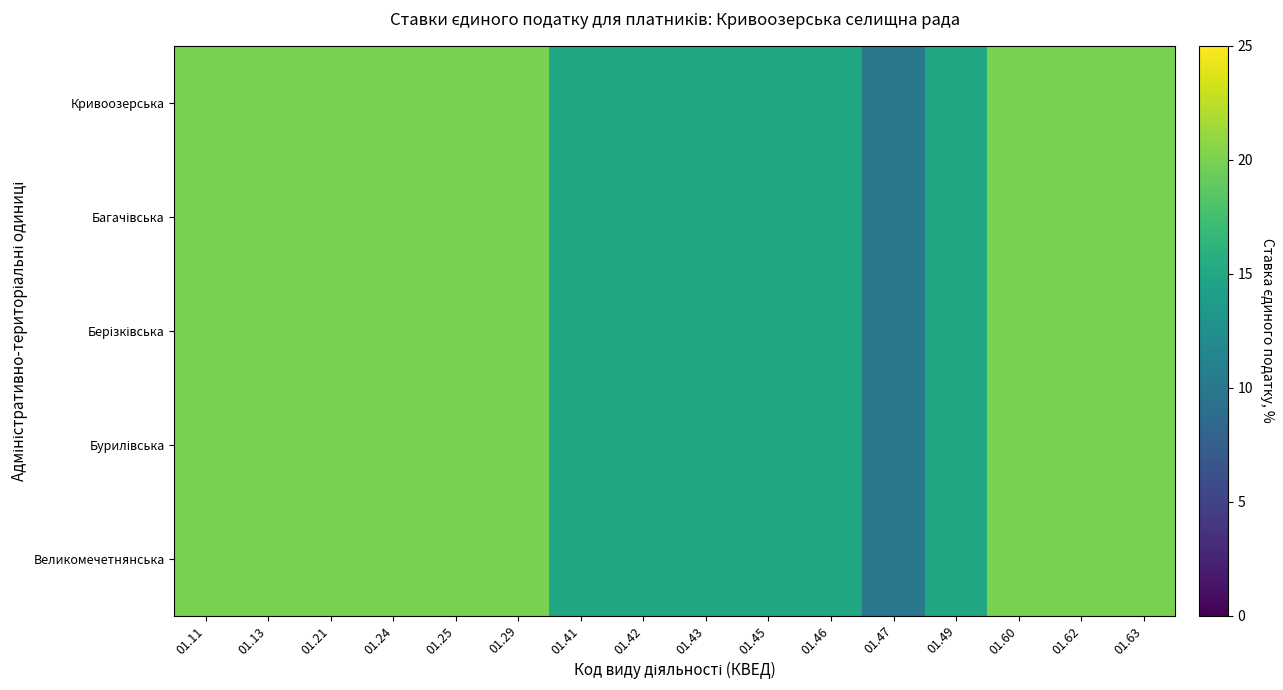

What is the greatest value displayed?

20